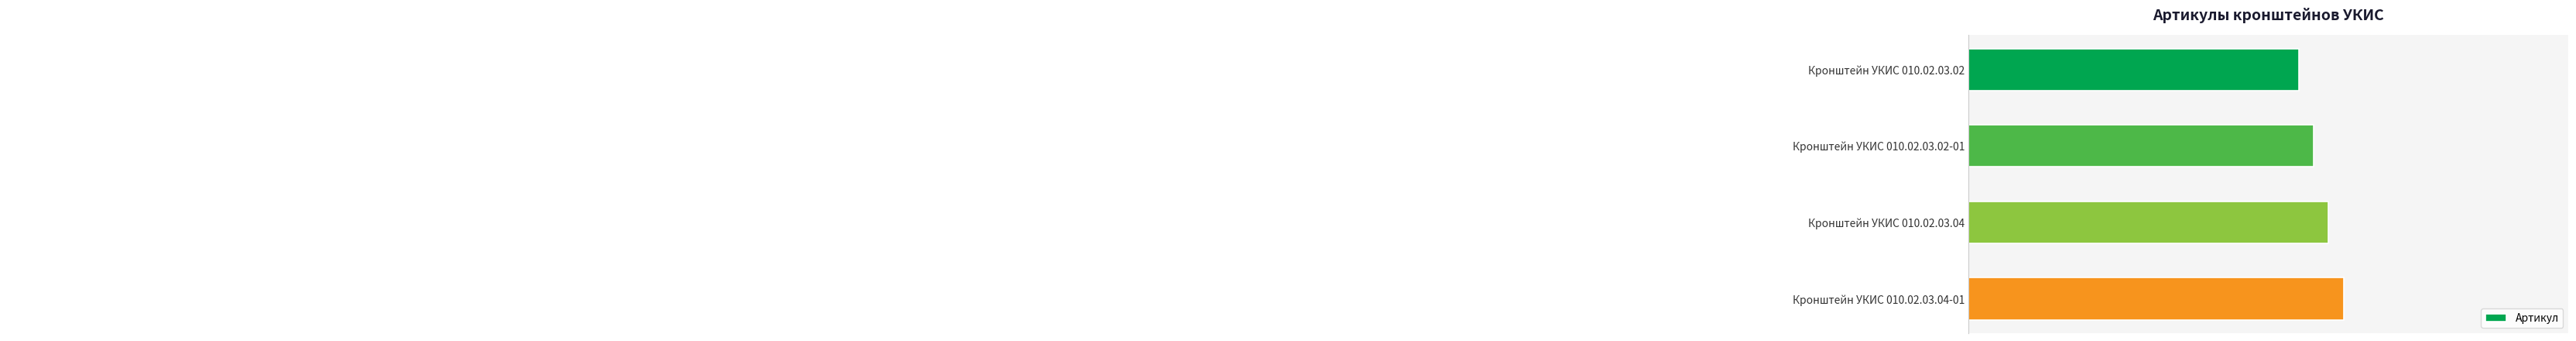

Reading top to bottom, list all the values displayed in this chart.

10582	10583	10584	10585